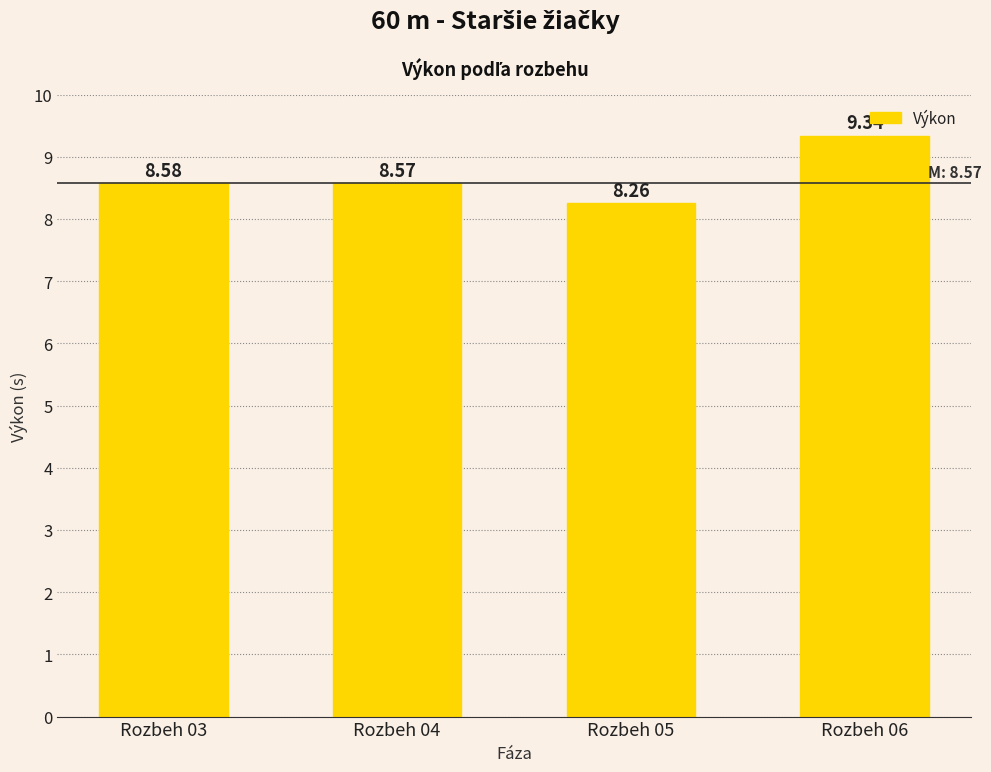

At which category does the chart reach its minimum across all series?

Rozbeh 05